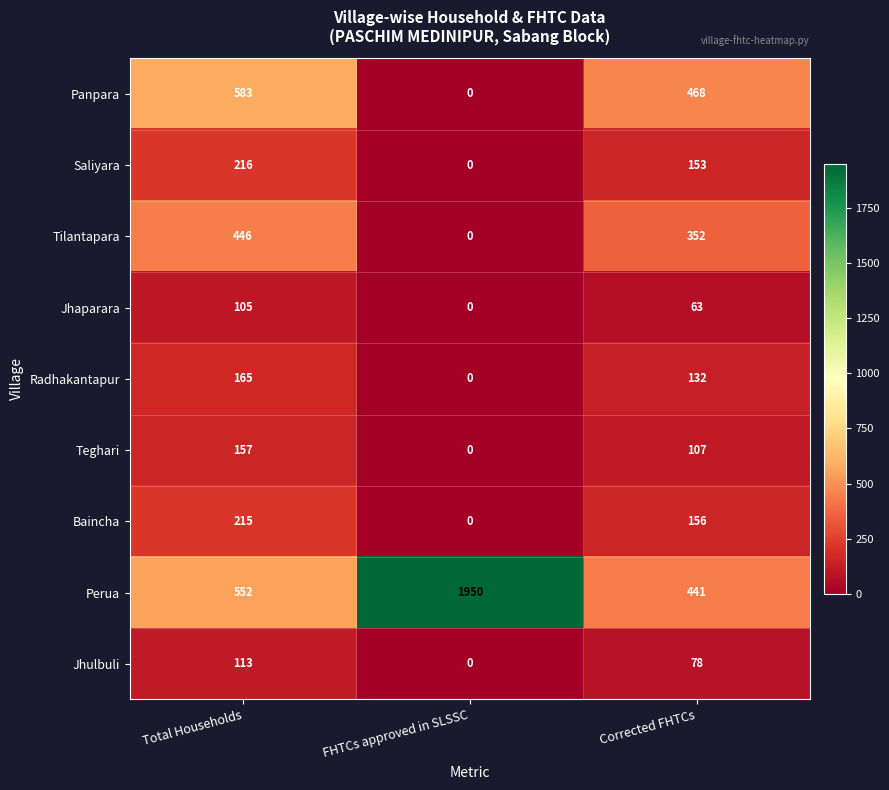

Reading left to right, transcribe all the data shown in this chart.

Panpara: 583	0	468
Saliyara: 216	0	153
Tilantapara: 446	0	352
Jhaparara: 105	0	63
Radhakantapur: 165	0	132
Teghari: 157	0	107
Baincha: 215	0	156
Perua: 552	1950	441
Jhulbuli: 113	0	78